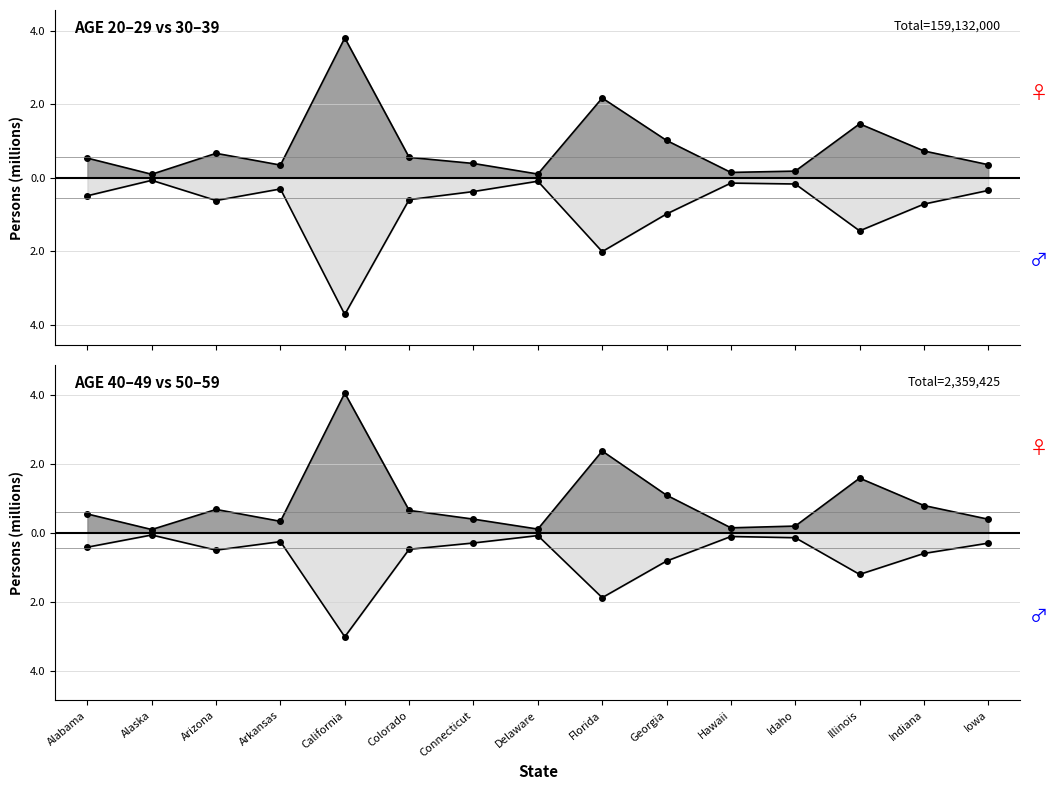

Reading right to left, extract all data points from this chart.

20-29: 0.4	0.7	1.5	0.2	0.1	1.0	2.2	0.1	0.4	0.6	3.8	0.3	0.7	0.1	0.5
30-39: -0.3	-0.7	-1.4	-0.2	-0.1	-1.0	-2.0	-0.1	-0.4	-0.6	-3.7	-0.3	-0.6	-0.1	-0.5
40-49: 0.4	0.8	1.6	0.2	0.1	1.1	2.4	0.1	0.4	0.6	4.1	0.3	0.7	0.1	0.5
50-59: -0.3	-0.6	-1.2	-0.1	-0.1	-0.8	-1.9	-0.1	-0.3	-0.5	-3.0	-0.3	-0.5	-0.1	-0.4